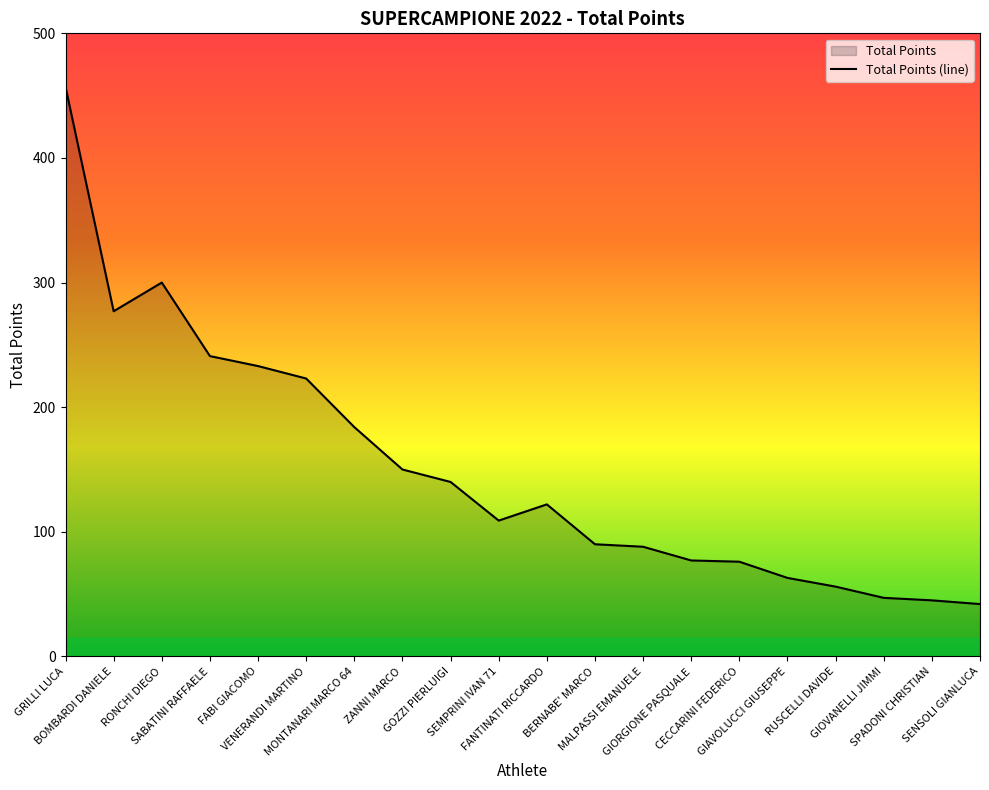

What is the sum of all values?

3020